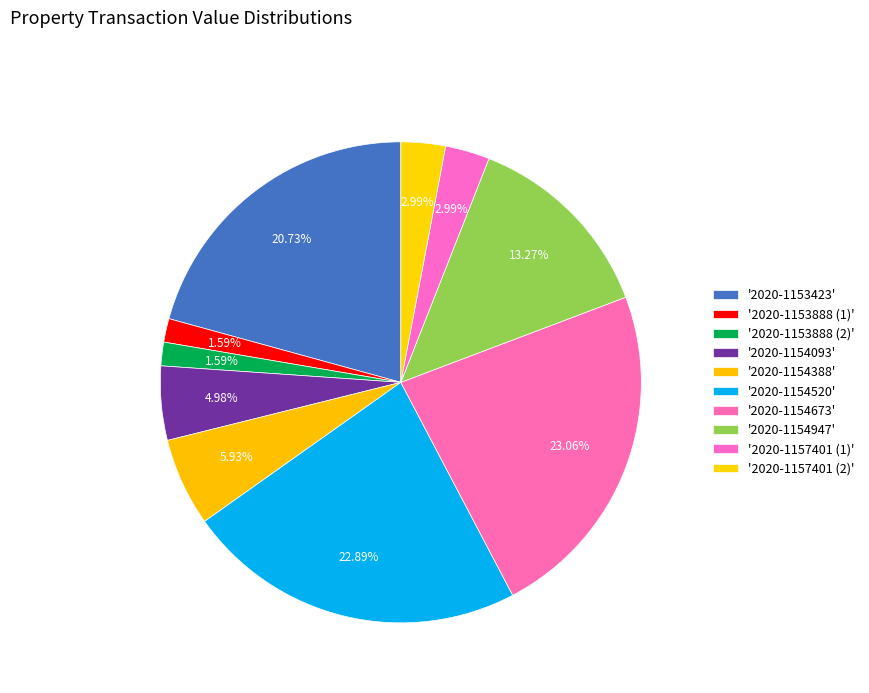

How many slices are in this pie chart?

10